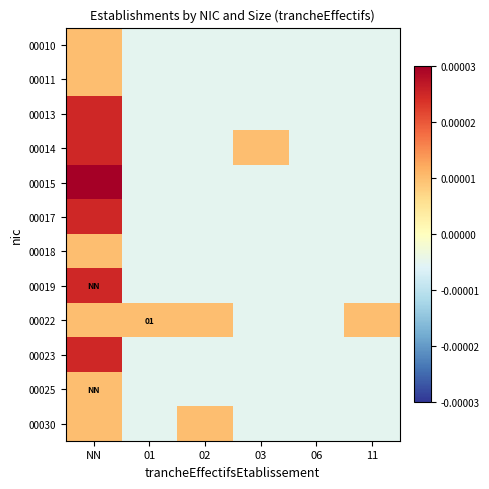

At which category is the sum across all series the highest?

NN